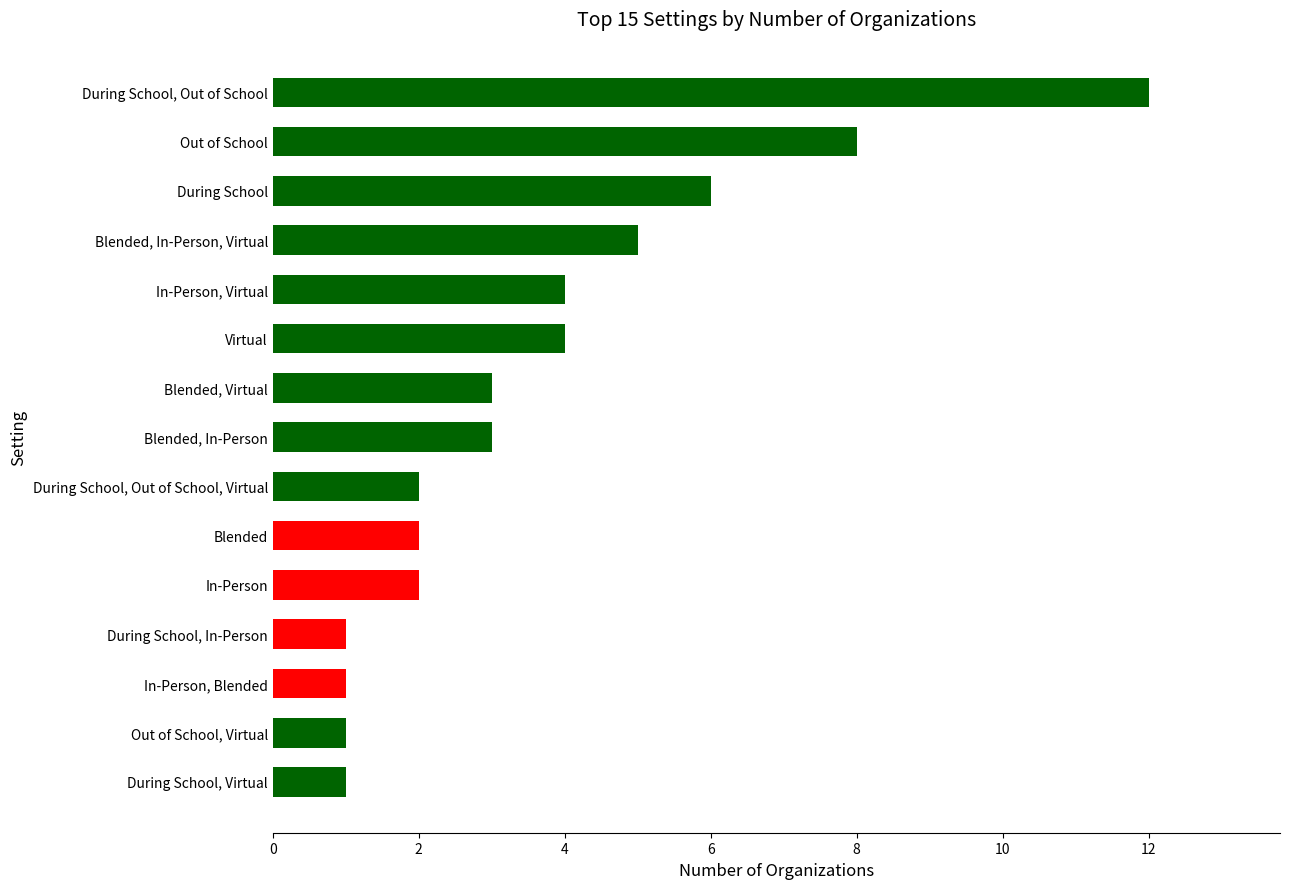

Between Out of School and During School, In-Person, which is larger?

Out of School